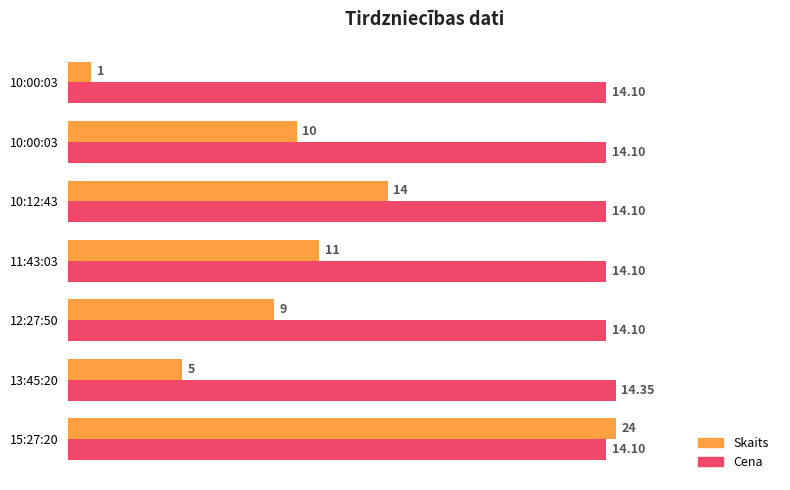

True or false: Skaits has a value of 2.6 at 10:00:03.

False